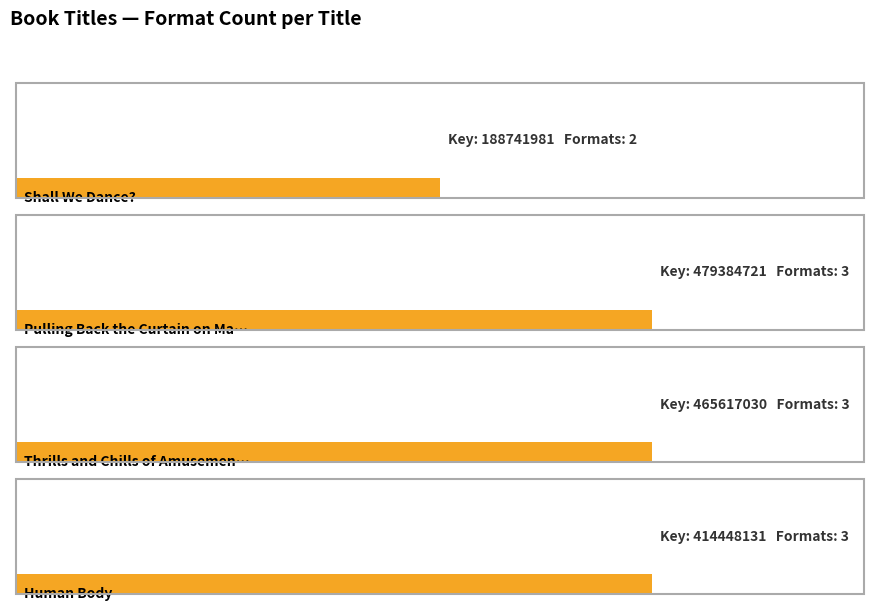

Reading left to right, extract all data points from this chart.

2	3	3	3